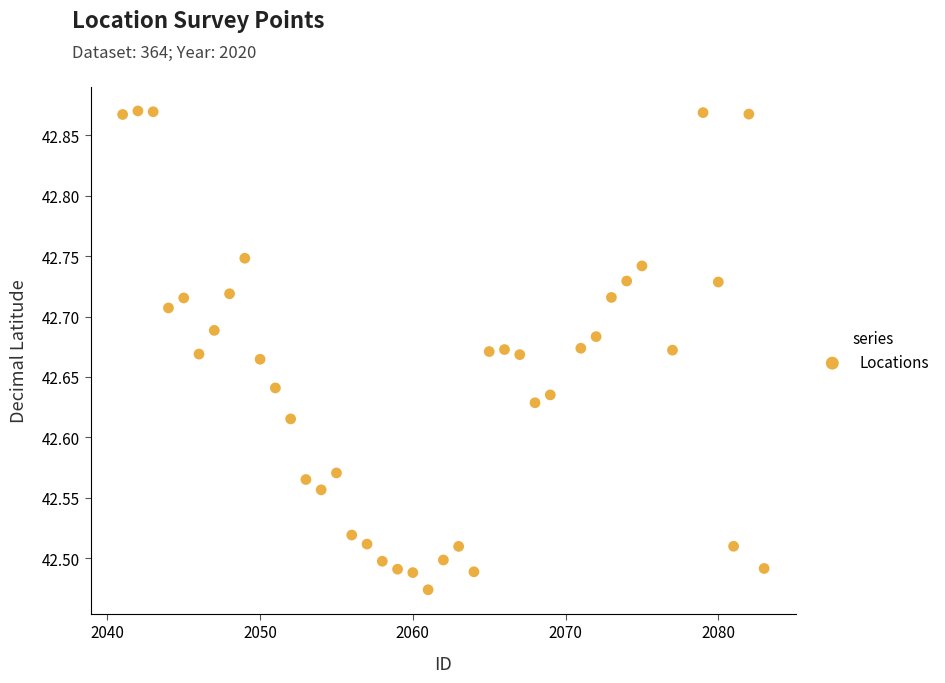

What is the range of Y values (max minus min)?

0.4